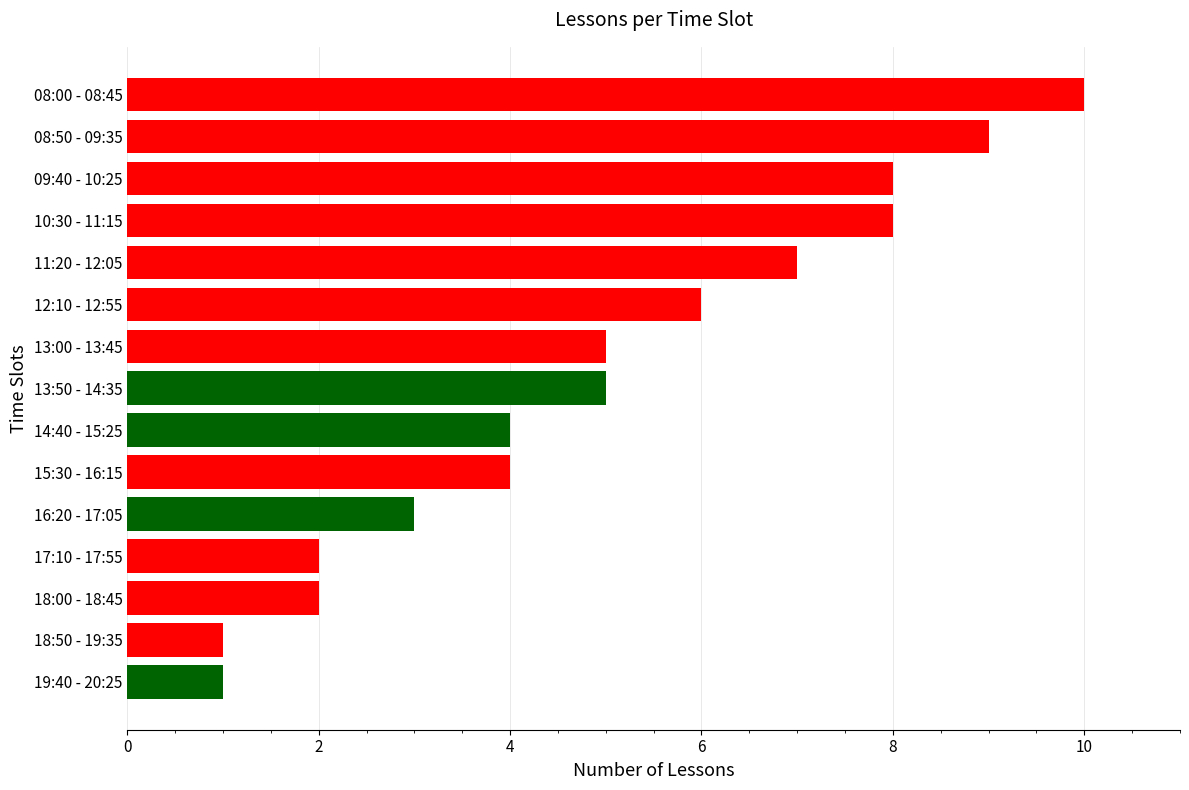

What is the difference between the maximum and minimum values?

9